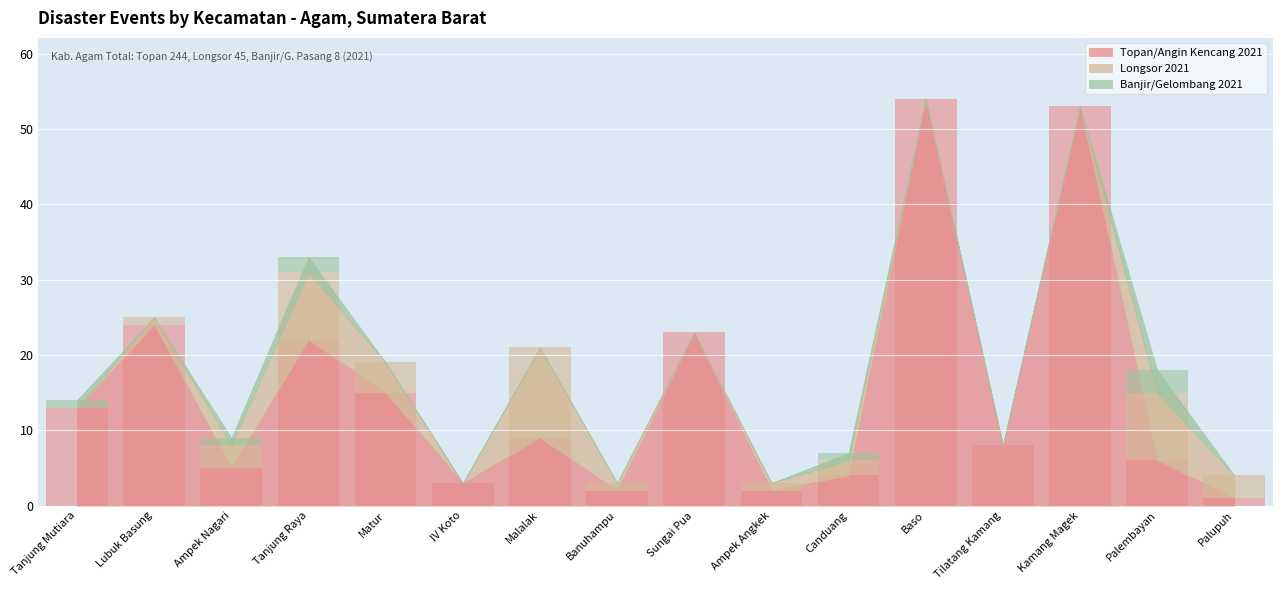

What is the maximum value shown in the chart?

54